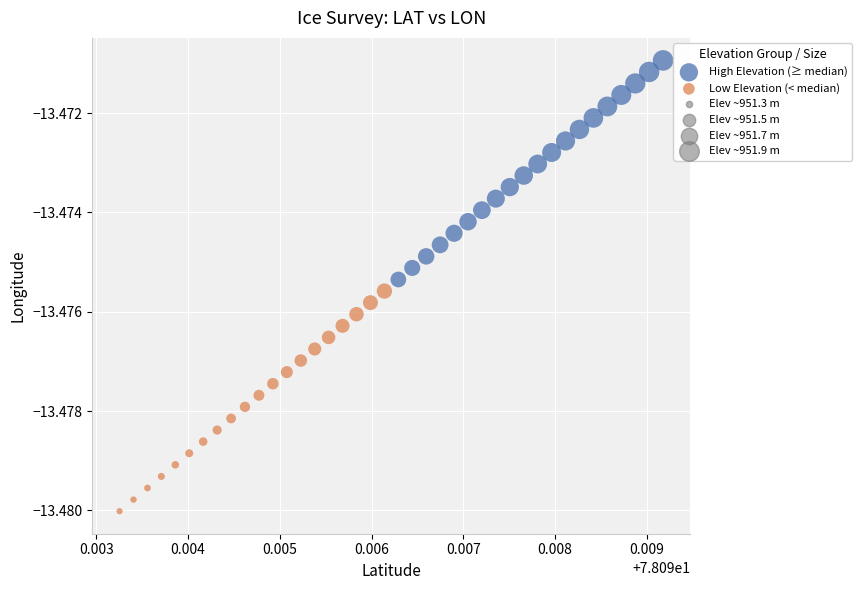

Which series contains the lowest Y value?

Low Elevation (< median)